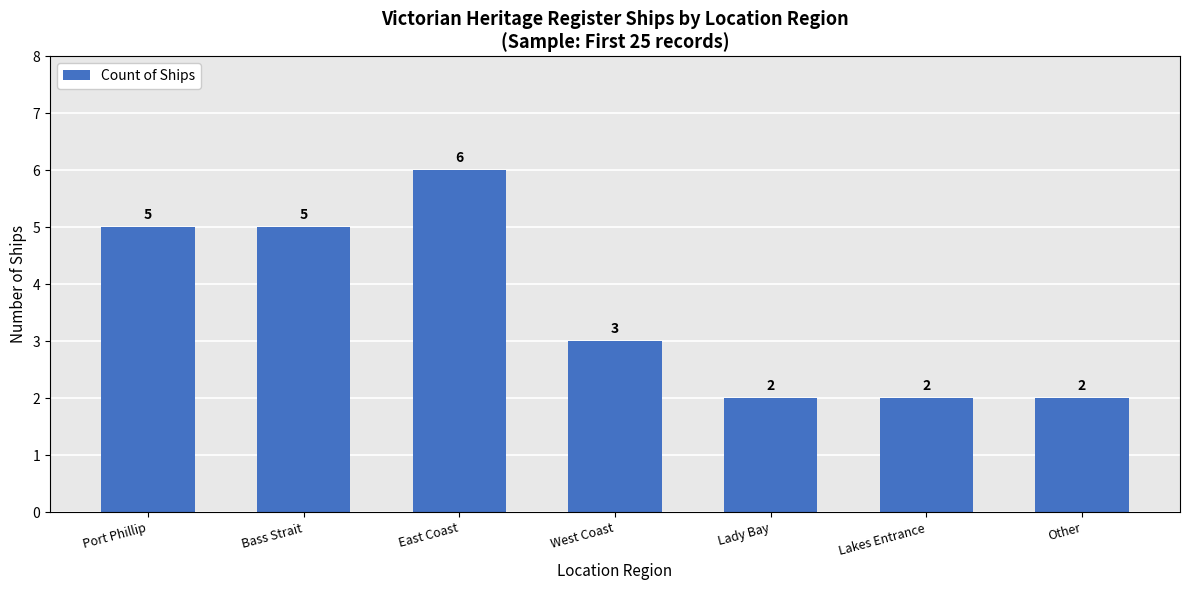

What is the minimum value shown in the chart?

2